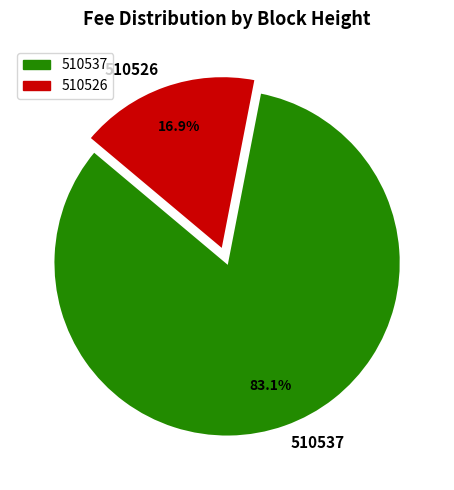

To the nearest percent, what percentage of the pie is 510537?

83%